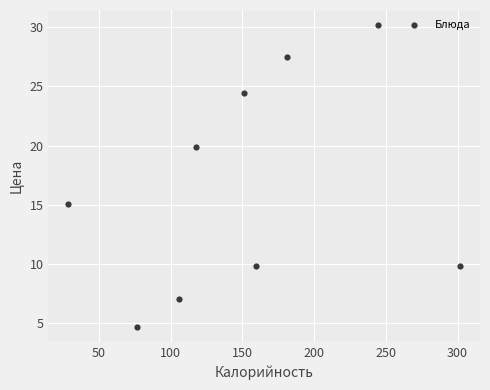

What is the range of X values (max minus min)?

273.4